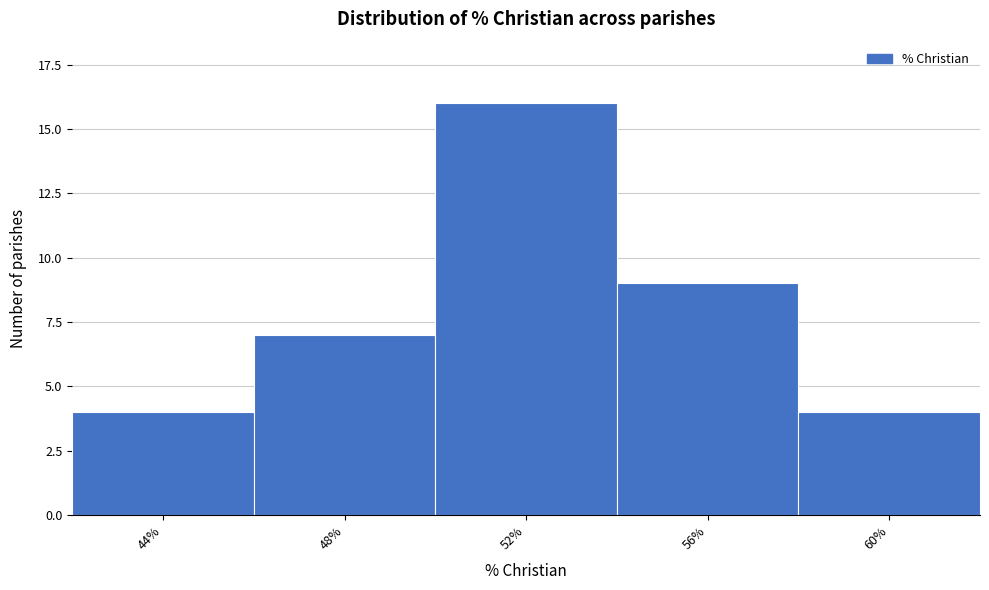

Reading left to right, list all the values displayed in this chart.

4	7	16	9	4